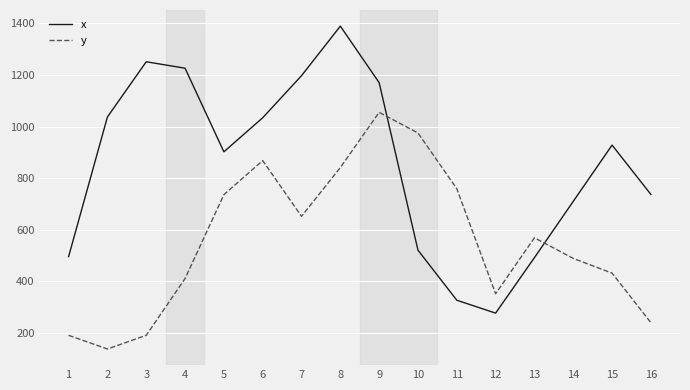

List the series in order of their overall mean, lowest first.

y, x